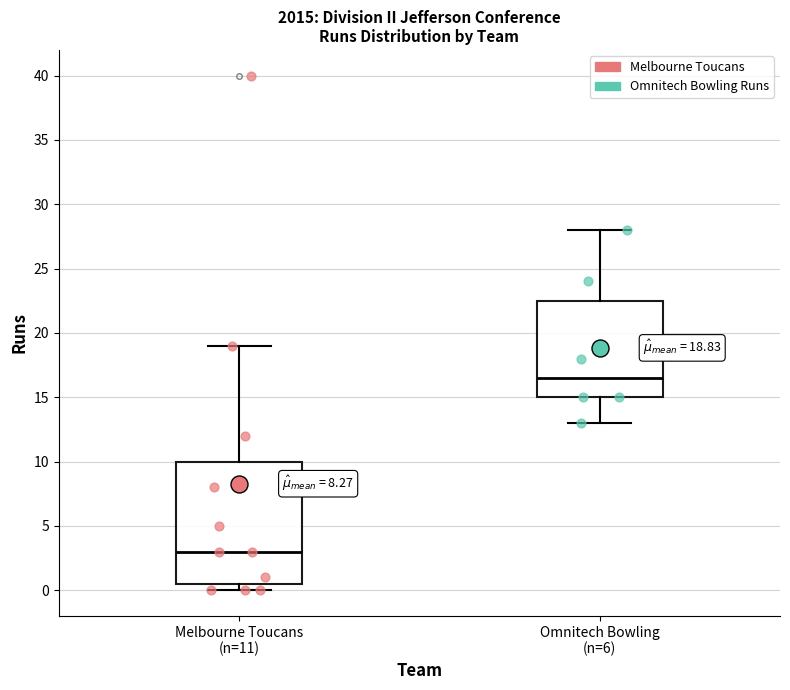

Which box is the tallest, from its lower edge to its upper edge?

Melbourne Toucans (n=11)